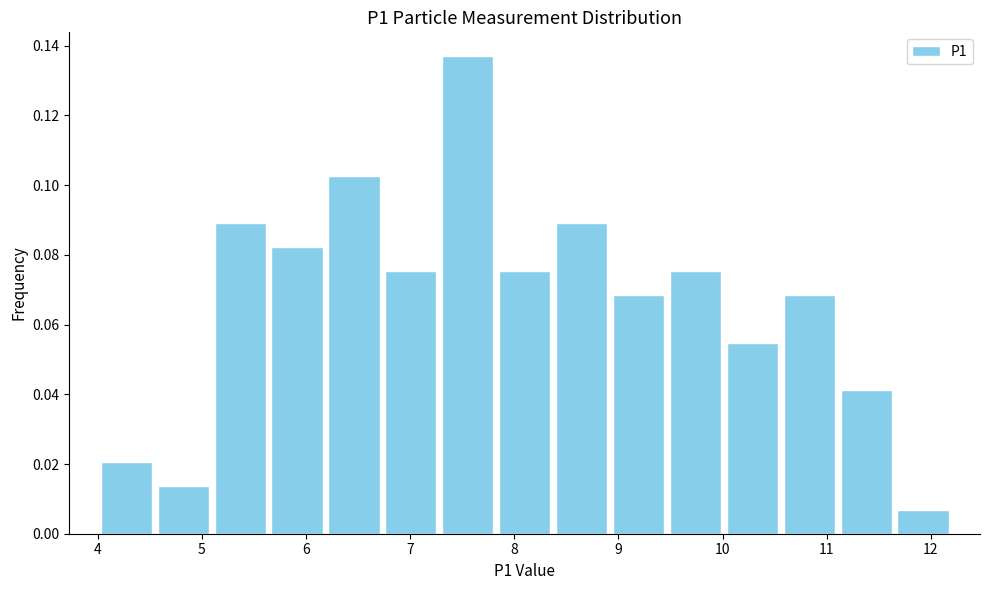

Reading left to right, list every bar in this chart as the range it spans on the x-axis followed by its height. Neither the bar edges nor the heights are printed on the chart, so give them approximately, as read against the axes.

4.0 to 4.5: 0.020
4.5 to 5.1: 0.014
5.1 to 5.6: 0.090
5.6 to 6.2: 0.082
6.2 to 6.7: 0.102
6.7 to 7.3: 0.076
7.3 to 7.8: 0.136
7.8 to 8.4: 0.076
8.4 to 8.9: 0.090
8.9 to 9.5: 0.068
9.5 to 10.0: 0.076
10.0 to 10.6: 0.054
10.6 to 11.1: 0.068
11.1 to 11.7: 0.042
11.7 to 12.2: 0.006